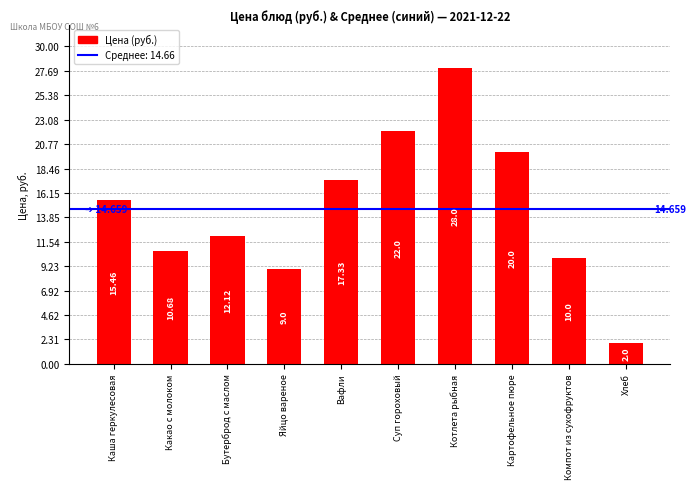

What value does the data have at Суп гороховый?

22.0